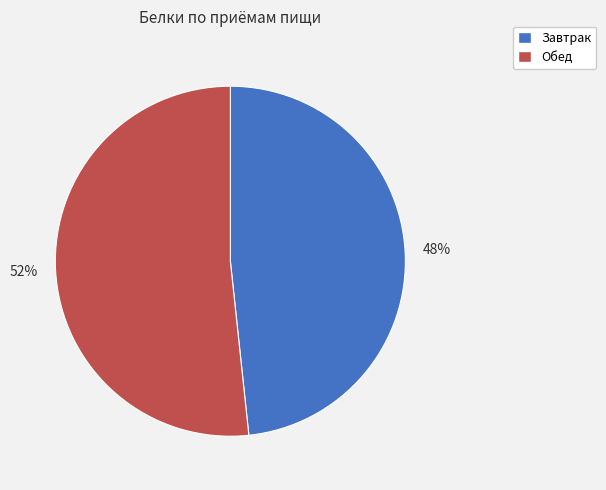

Is it true that Завтрак is 48% of the pie?

True